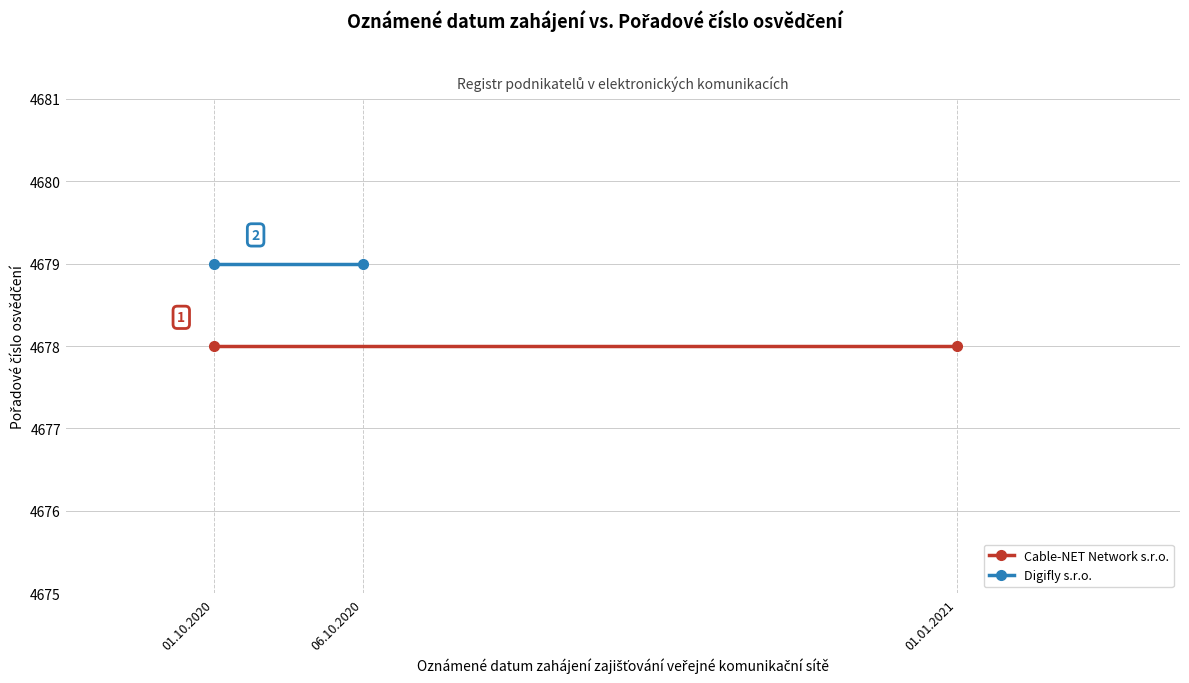

What position from the left is 01.10.2020?

1